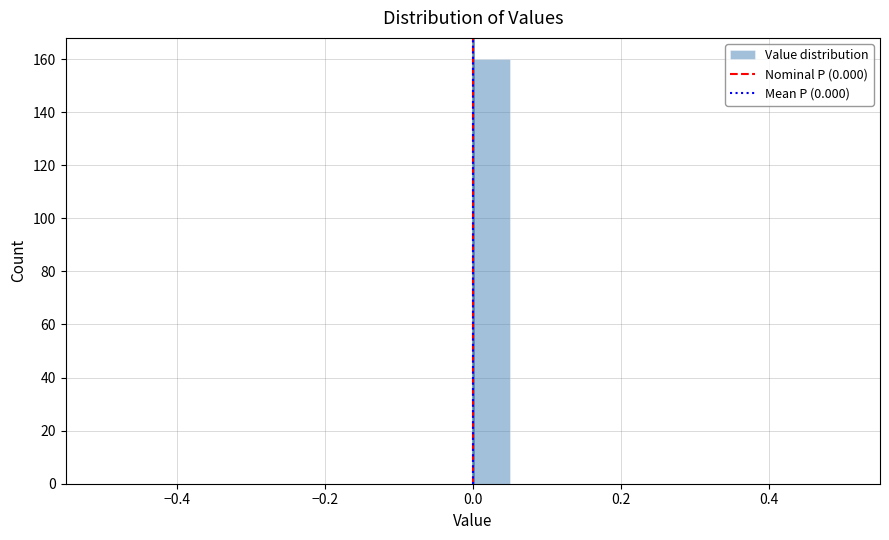

Read against the x-axis, roughly where is the centre of the tallest bar?

0.02